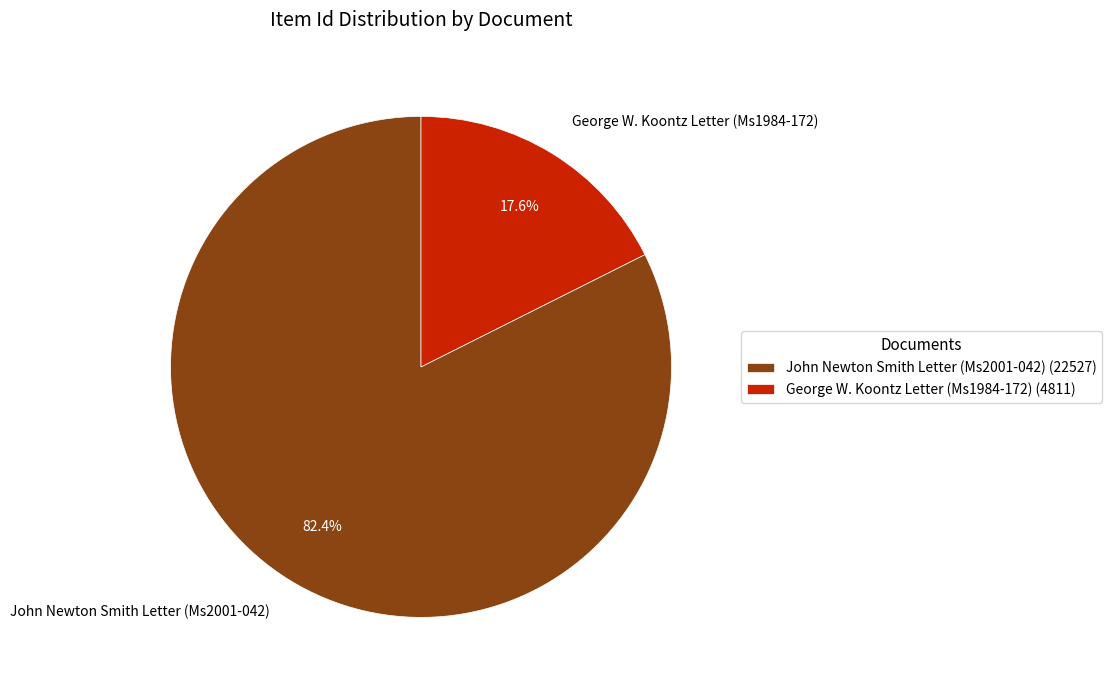

How many slices are in this pie chart?

2